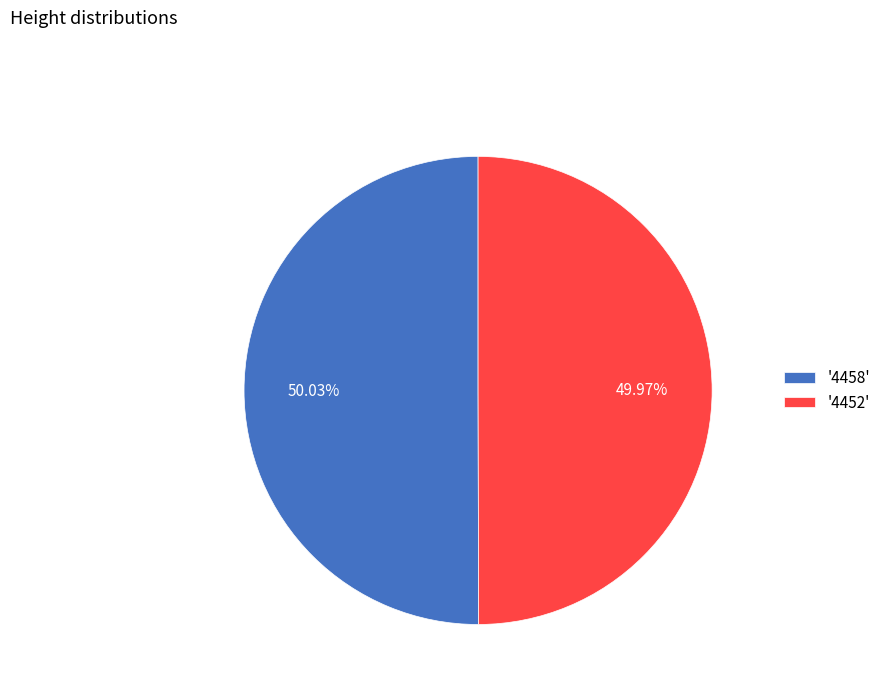

To the nearest percent, what is the average slice percentage?

50%